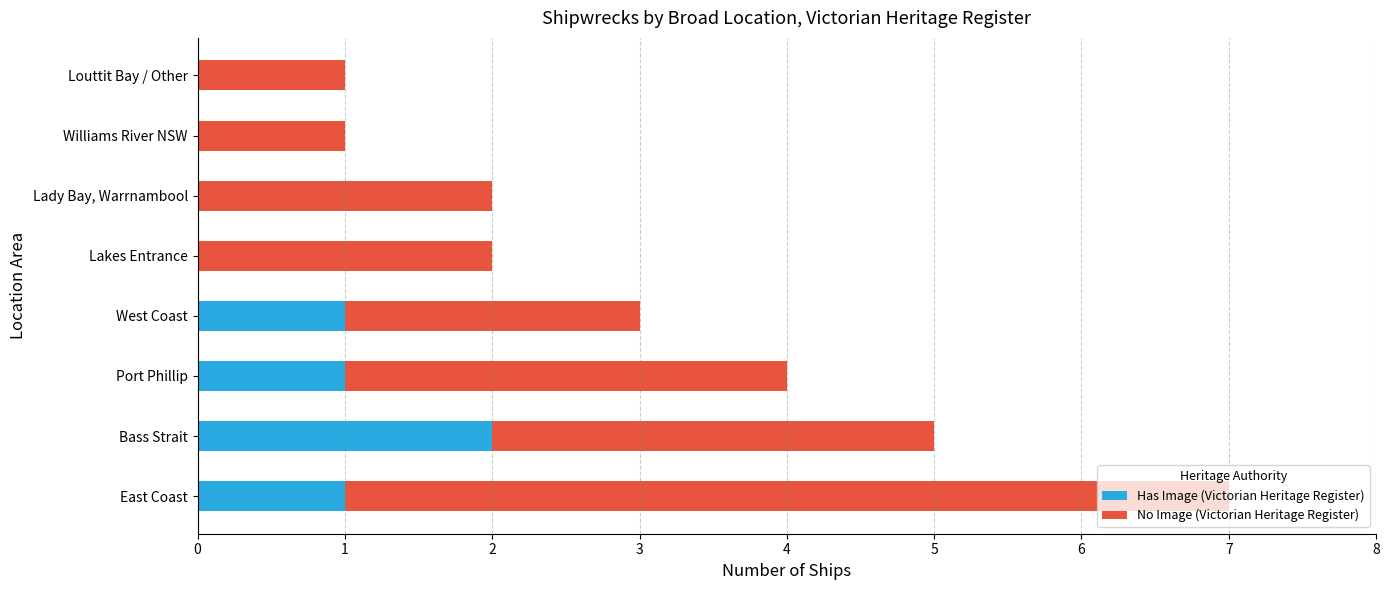

What are all the series names shown in the legend?

Has Image (Victorian Heritage Register), No Image (Victorian Heritage Register)